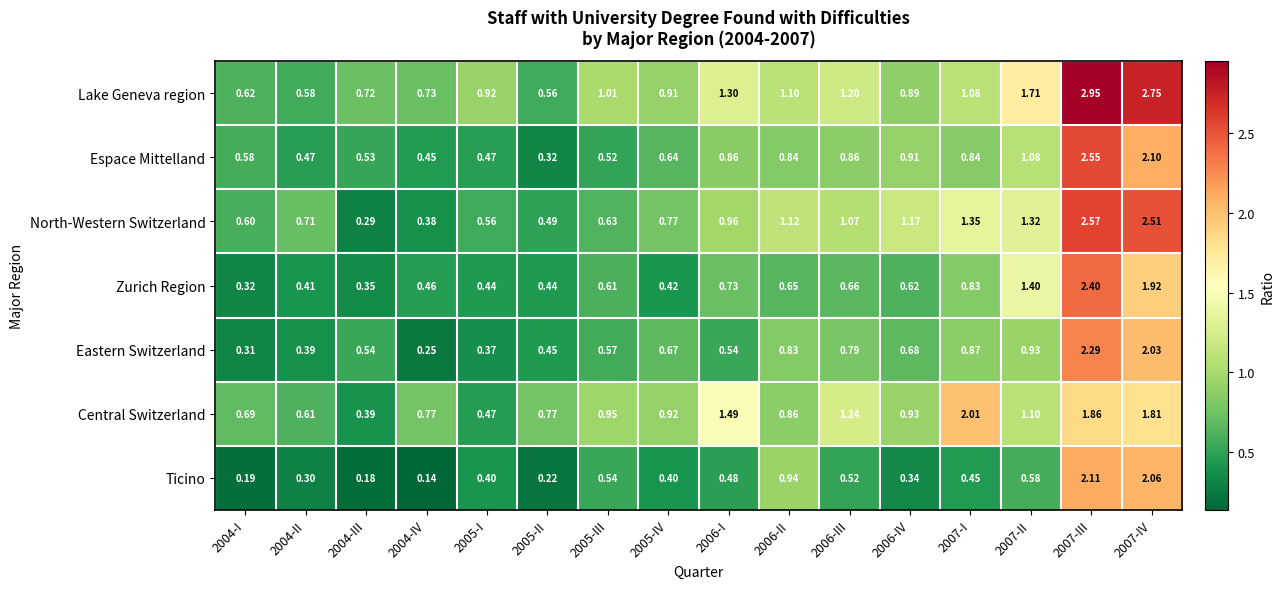

At how many categories does at least one series exceed 1?

9